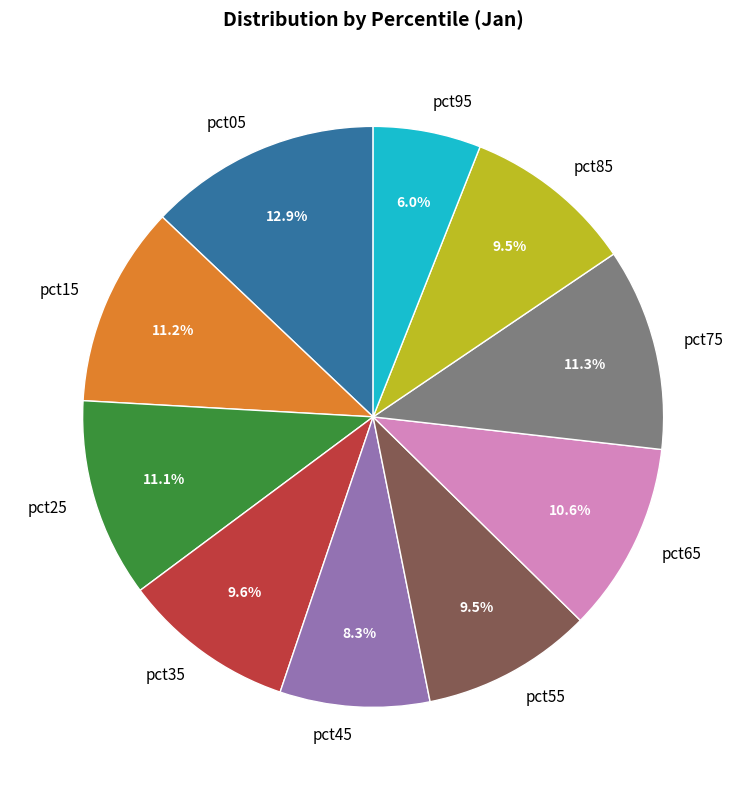

Count the number of slices in the pie.

10